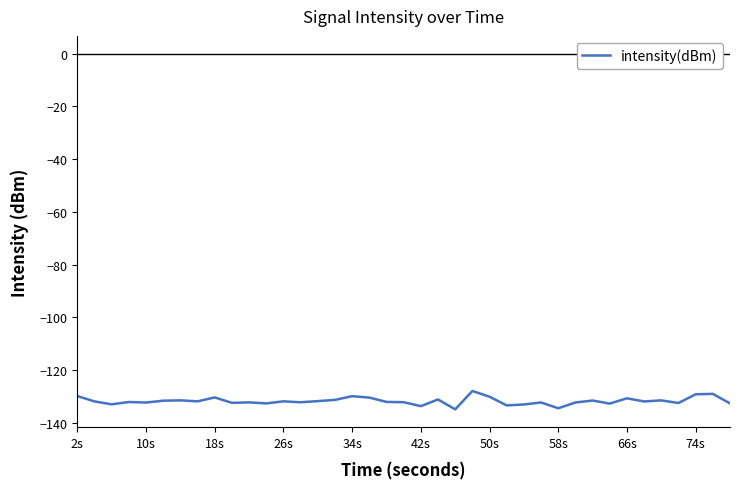

What is the difference between the maximum and minimum values?

7.0